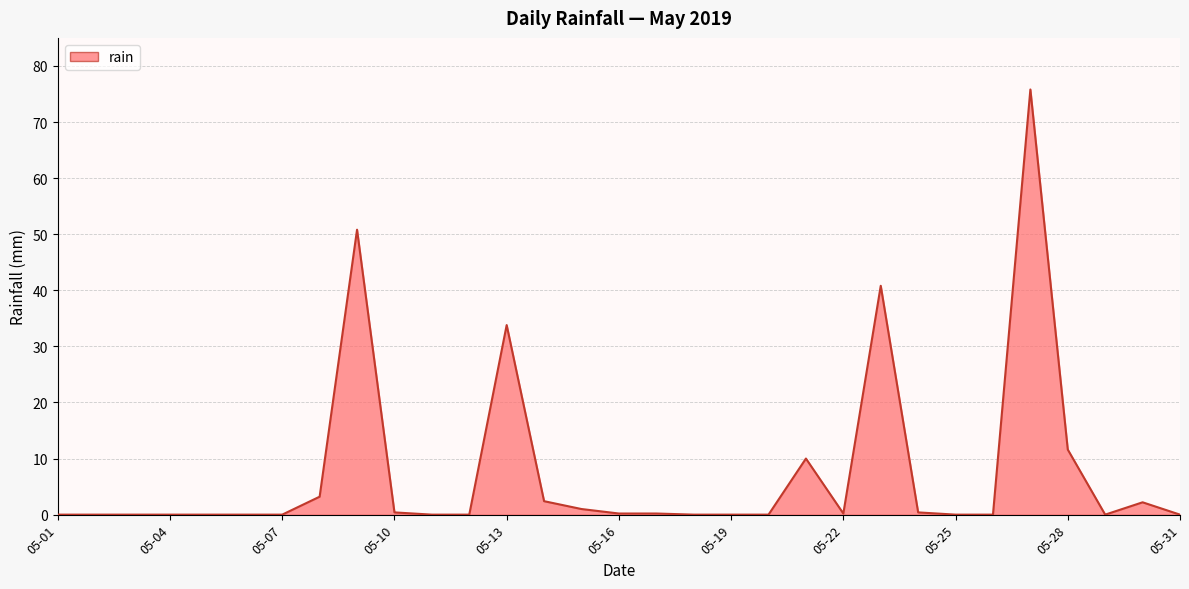

What is the sum of all values?

233.0